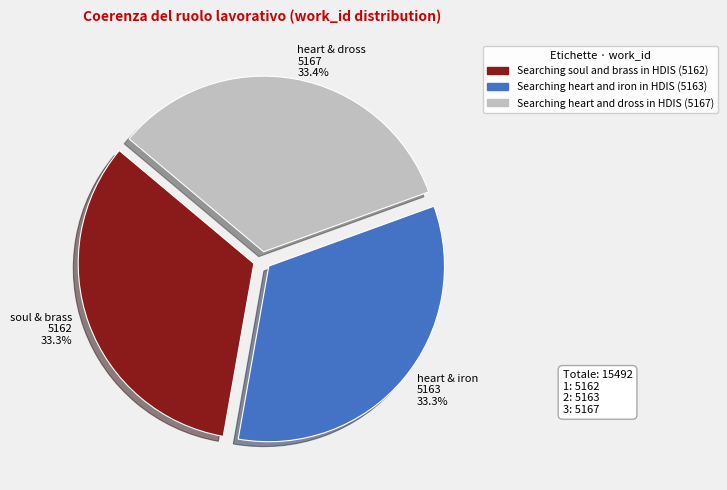

How much of the chart is everything except soul & brass 5162 33.3%?

66.7%